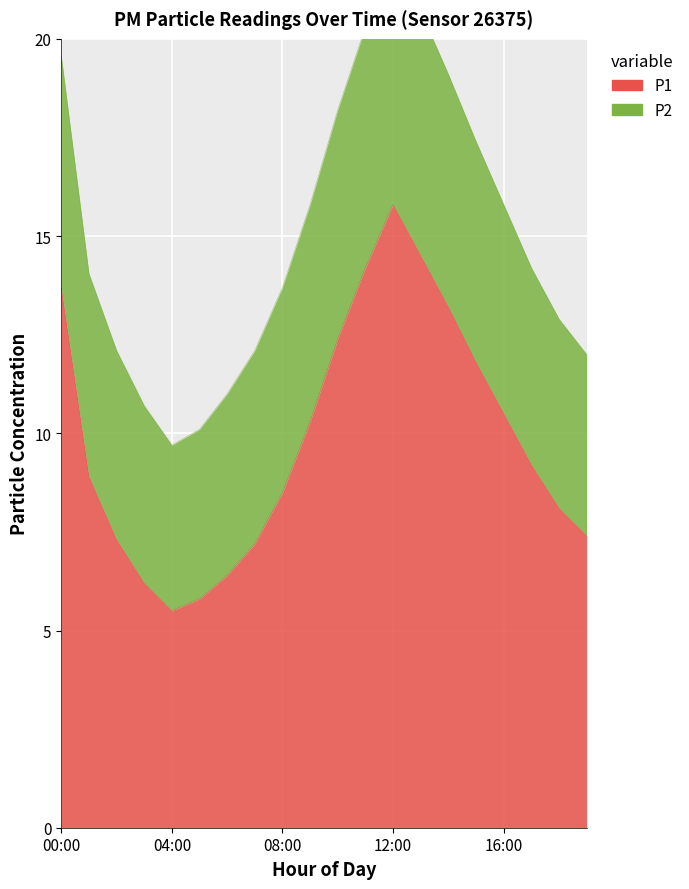

Is it true that P2 equals 5.7 at 07:00?

False